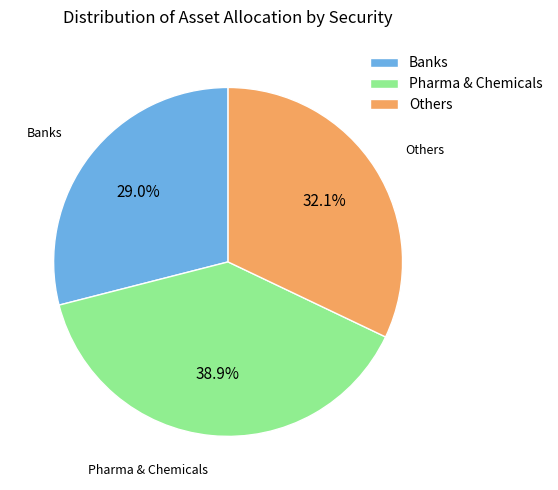

What is the total percentage of Pharma & Chemicals and Others?

71.0%